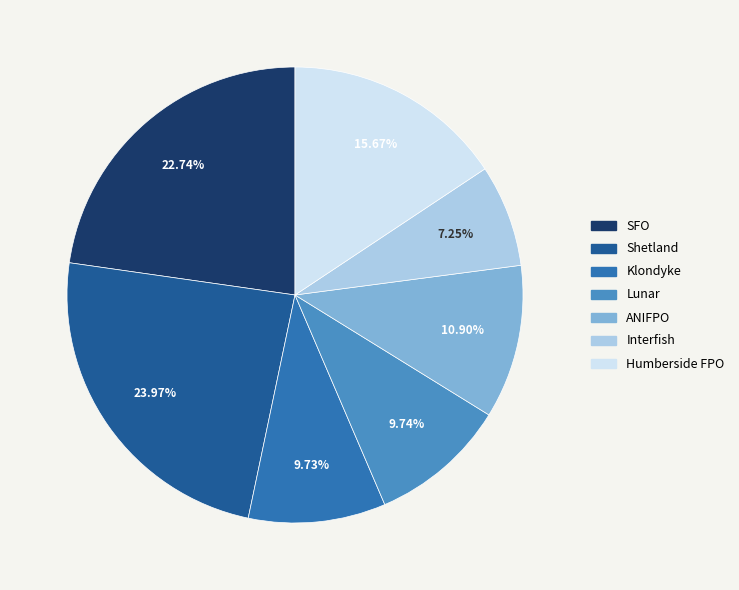

Is it true that Humberside FPO is 16% of the pie?

True